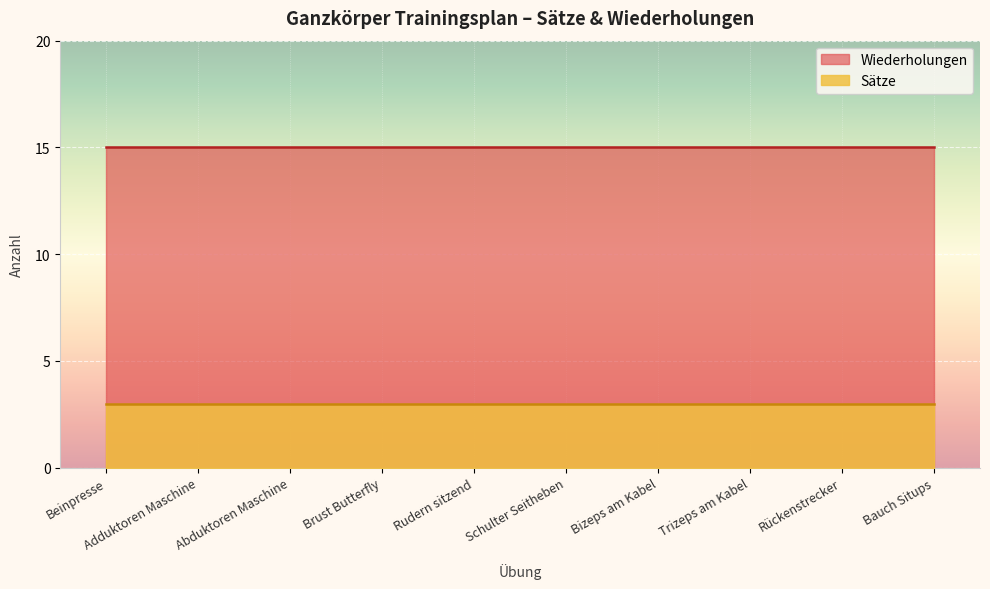

The Wiederholungen series shows 23 at Abduktoren Maschine. True or false?

False